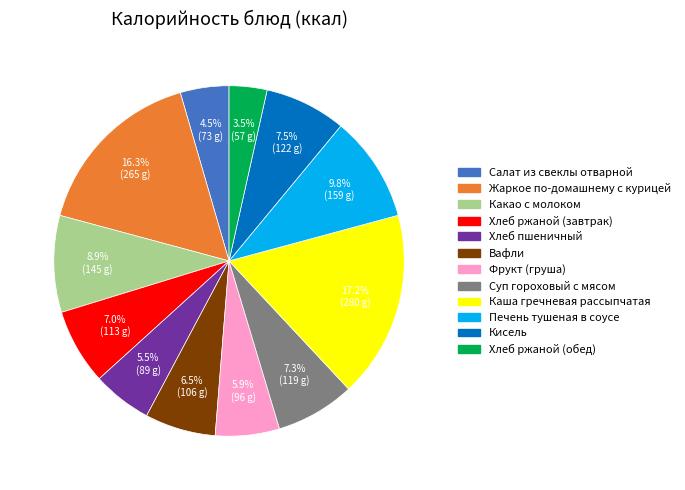

Count the number of slices in the pie.

12